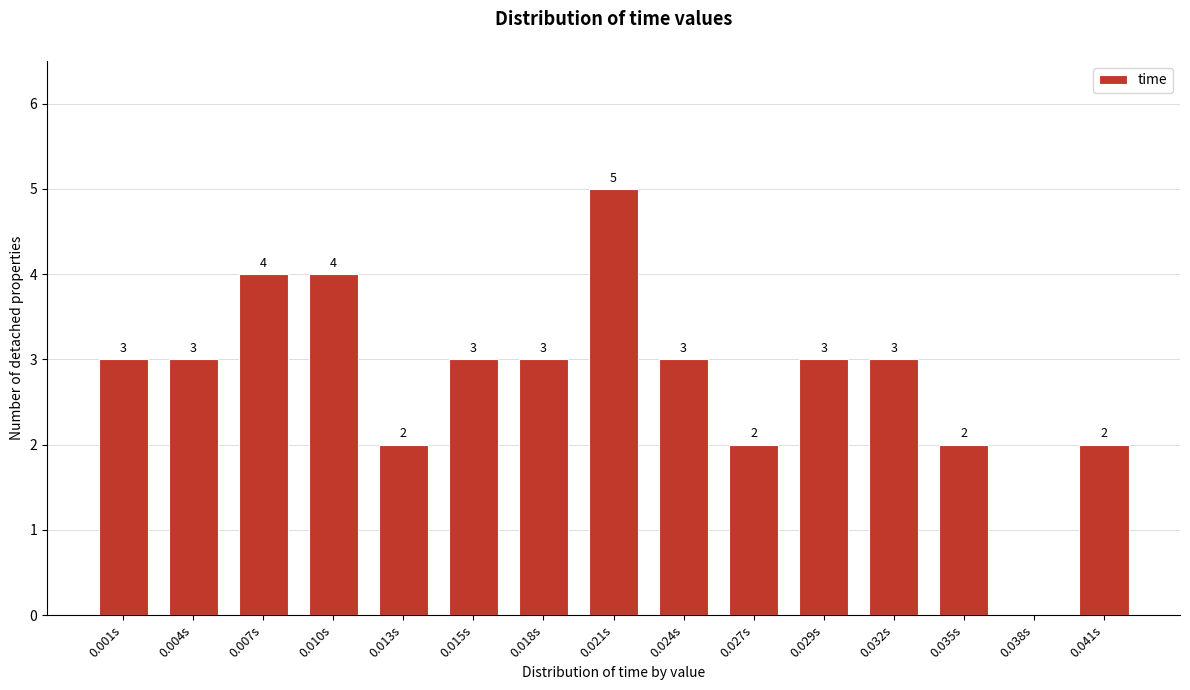

Reading right to left, list all the values displayed in this chart.

0.041s=2	0.038s=0	0.035s=2	0.032s=3	0.029s=3	0.027s=2	0.024s=3	0.021s=5	0.018s=3	0.015s=3	0.013s=2	0.010s=4	0.007s=4	0.004s=3	0.001s=3